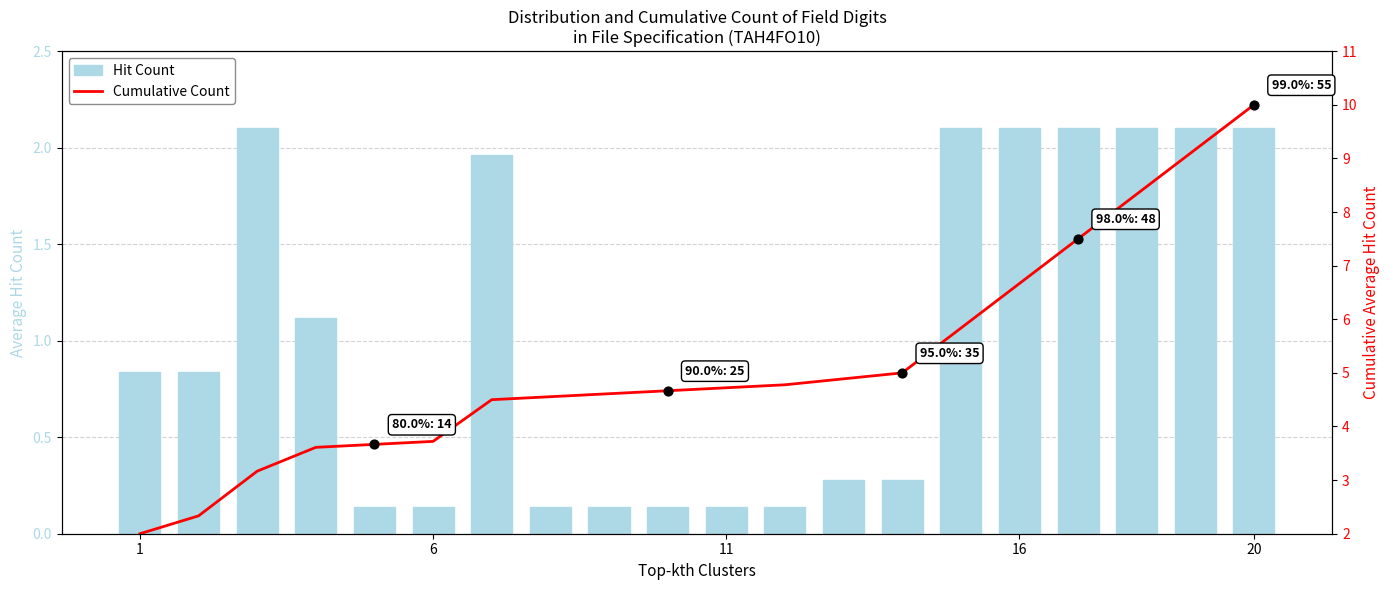

Which series has the largest Y range (max minus min)?

Cumulative Count